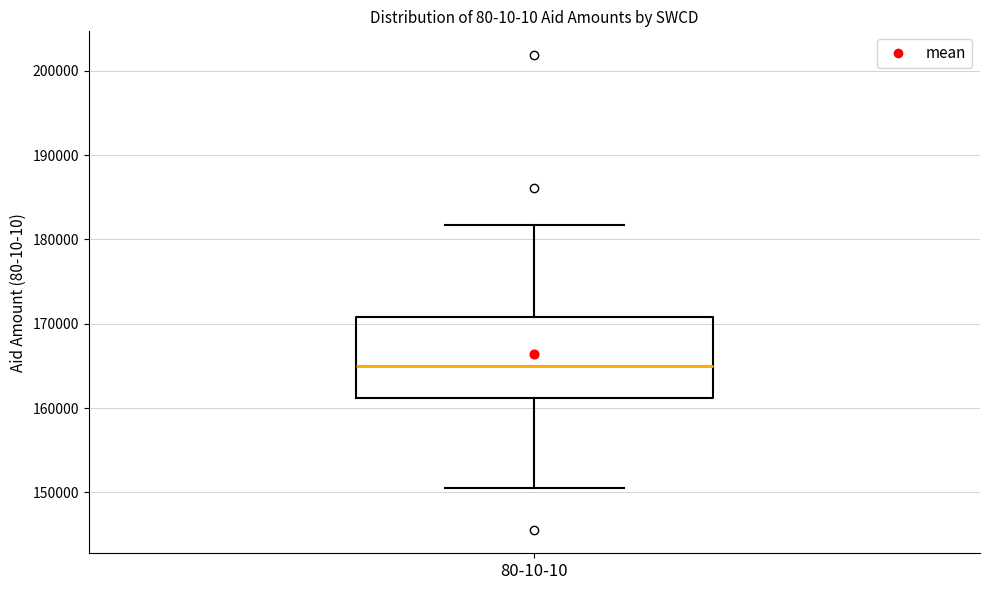

Transcribe this box plot: give where the median line is, the range the box spans, and where the two whiskers end, as read against the y-axis. The values are not printed on the chart, so give them approximately, as read against the axis.

median 165000, box 161000 to 171000, whiskers 151000 to 182000